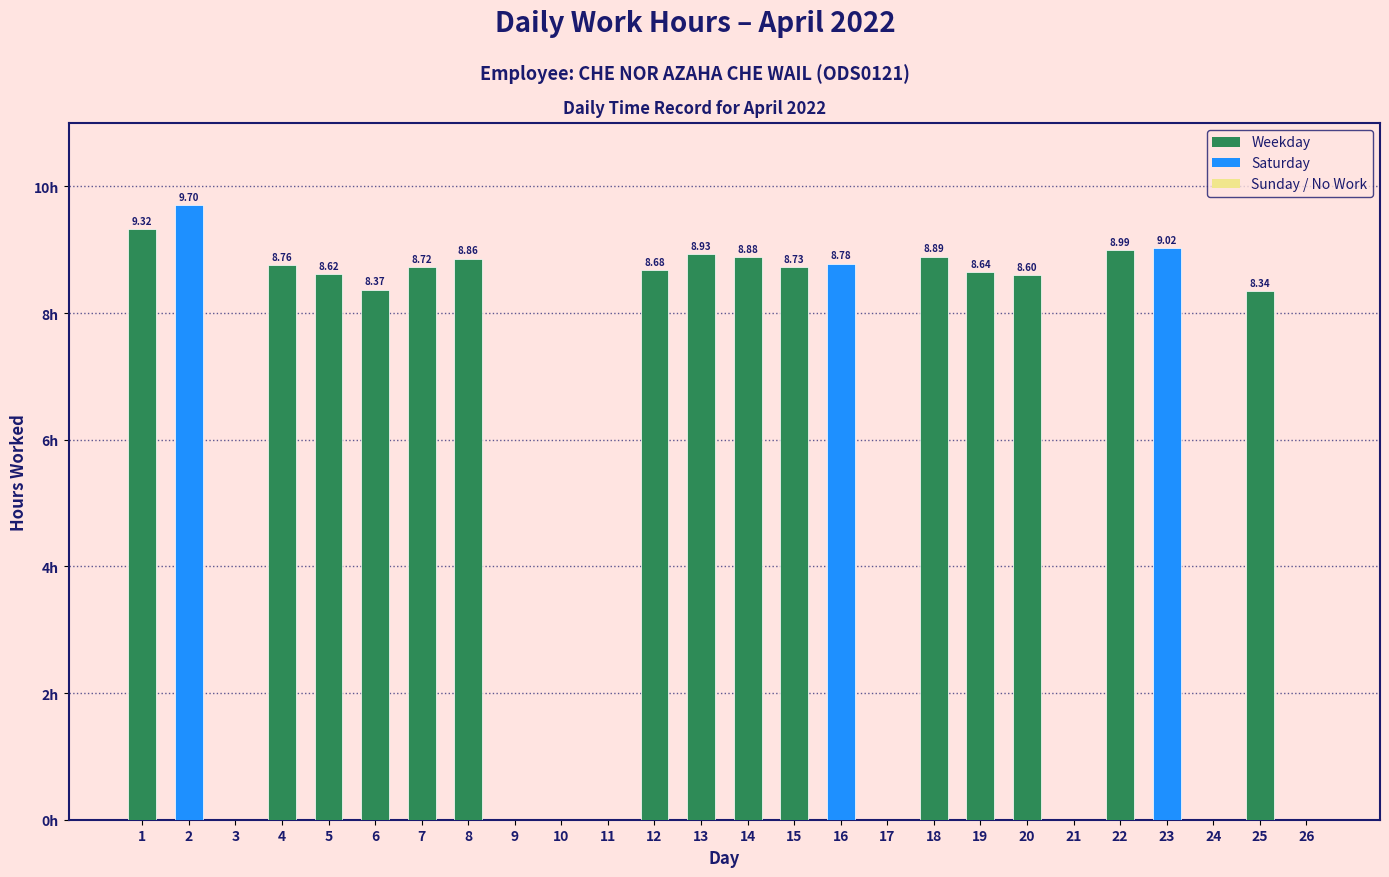

What is the ratio of the value at 18 to the value at 4?

1.0